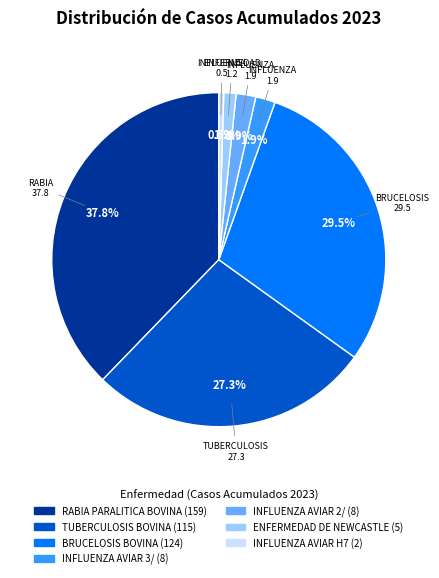

To the nearest percent, what is the average slice percentage?

14%